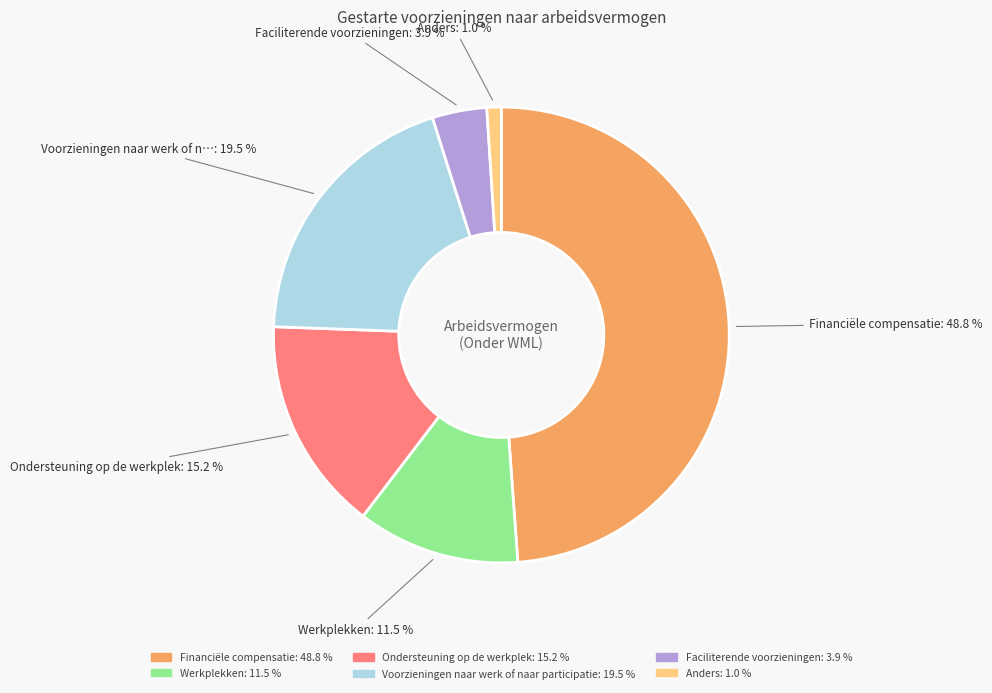

Is it true that Anders is 1% of the pie?

True